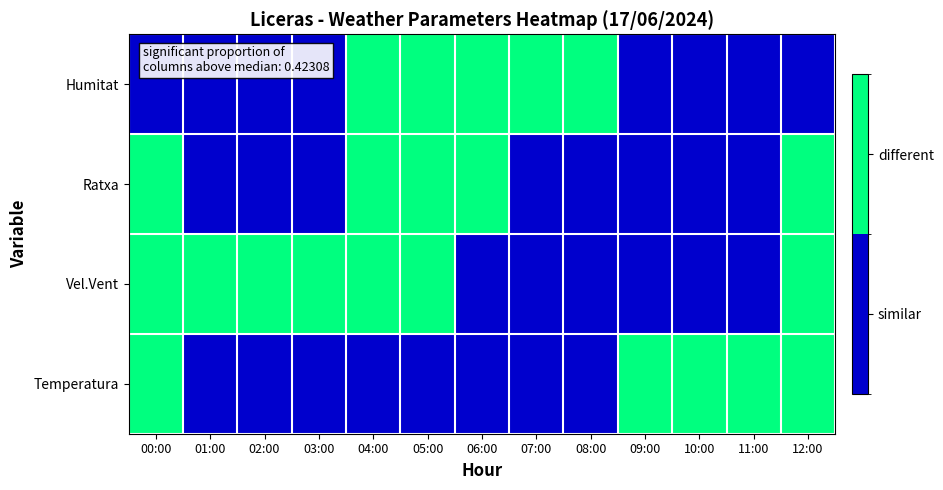

At how many categories does at least one series exceed 0?

13